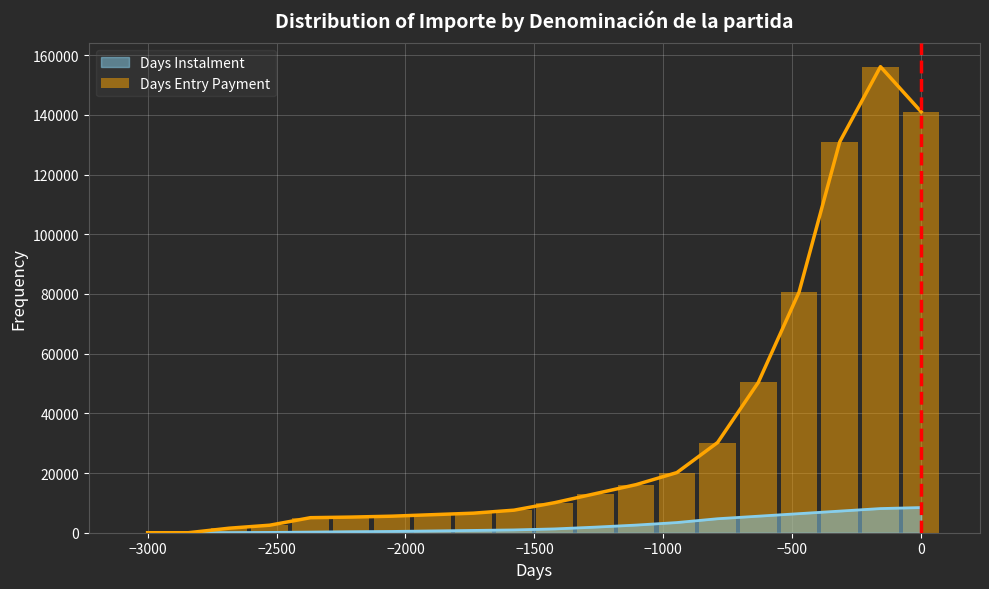

Is it true that the value at −1000 is 20148.4?

True